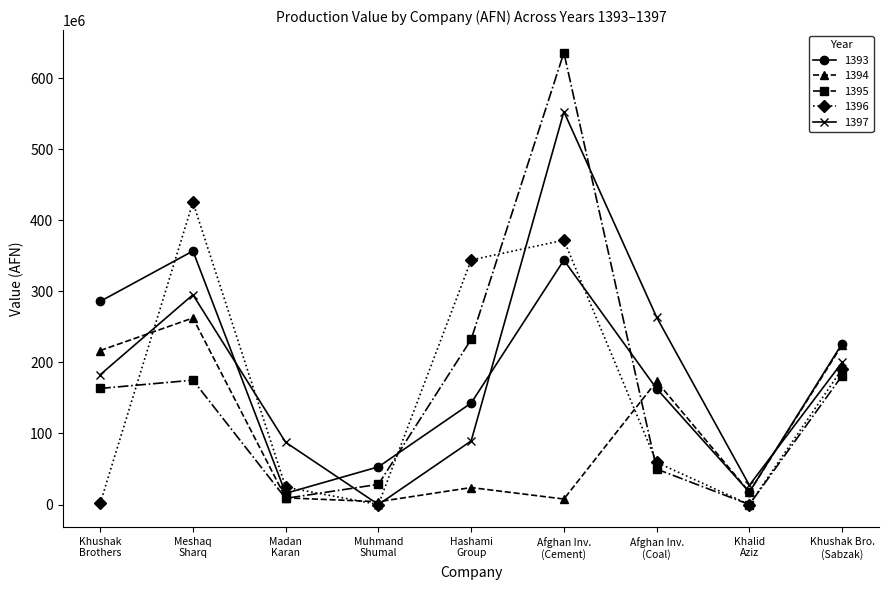

True or false: 1397 and 1395 intersect in this chart.

True